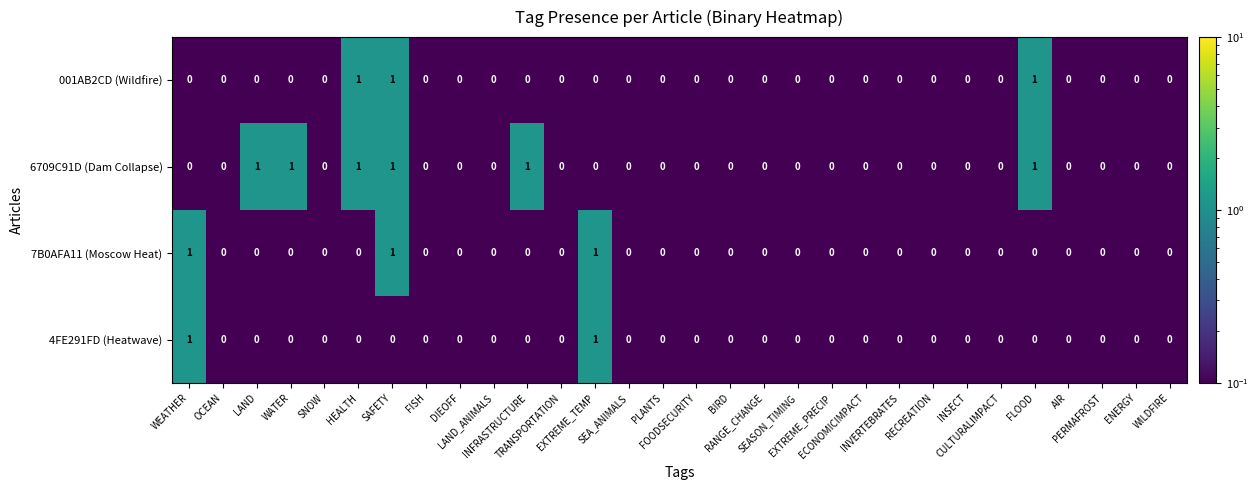

Count the 4FE291FD (Heatwave) values in the range 0 to 1.

30